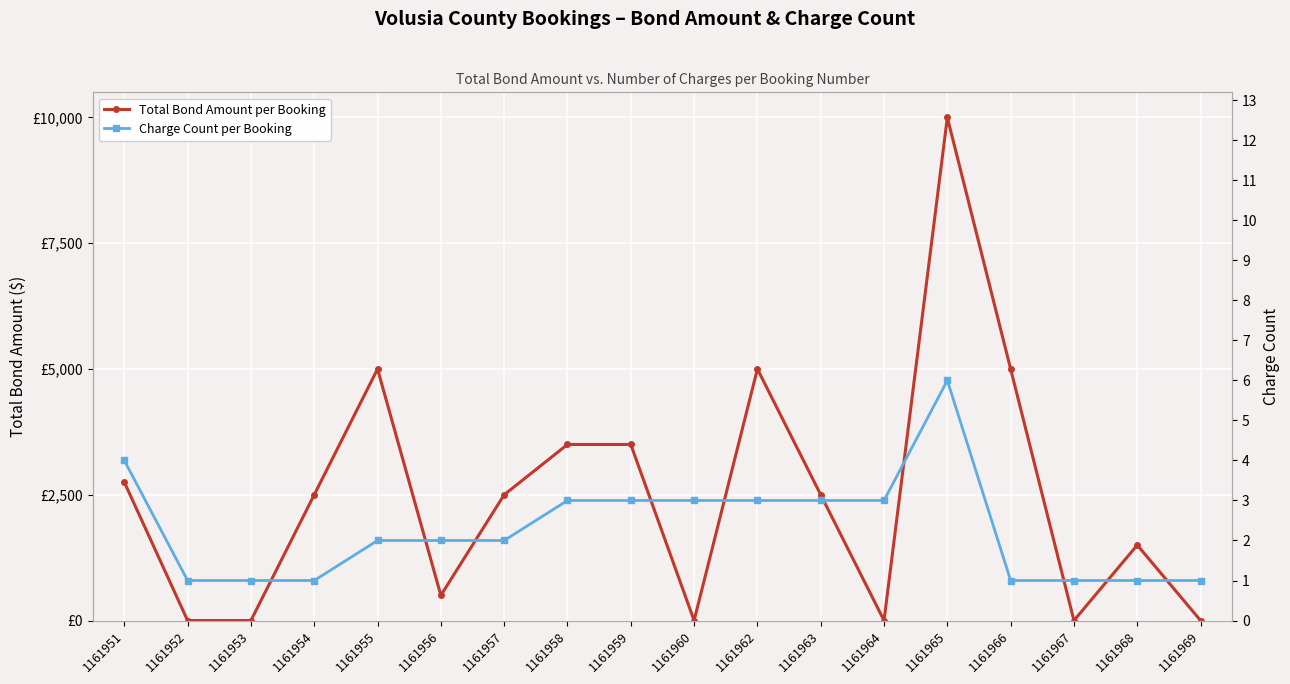

Is it true that Total Bond Amount per Booking equals 0 at 1161952?

True